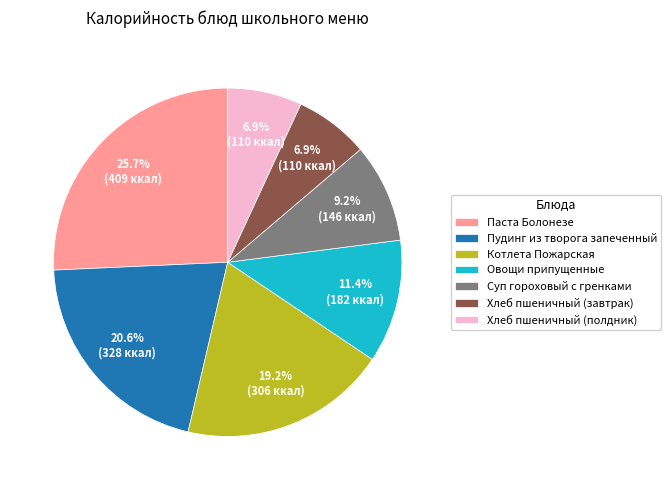

Does Суп гороховый с гренками account for over 50% of the chart?

No